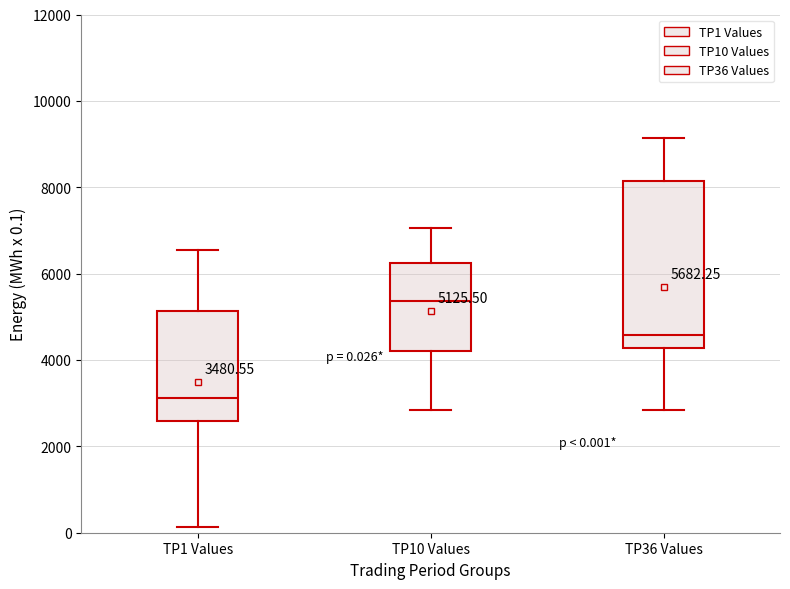

Which box is the tallest, from its lower edge to its upper edge?

TP36 Values